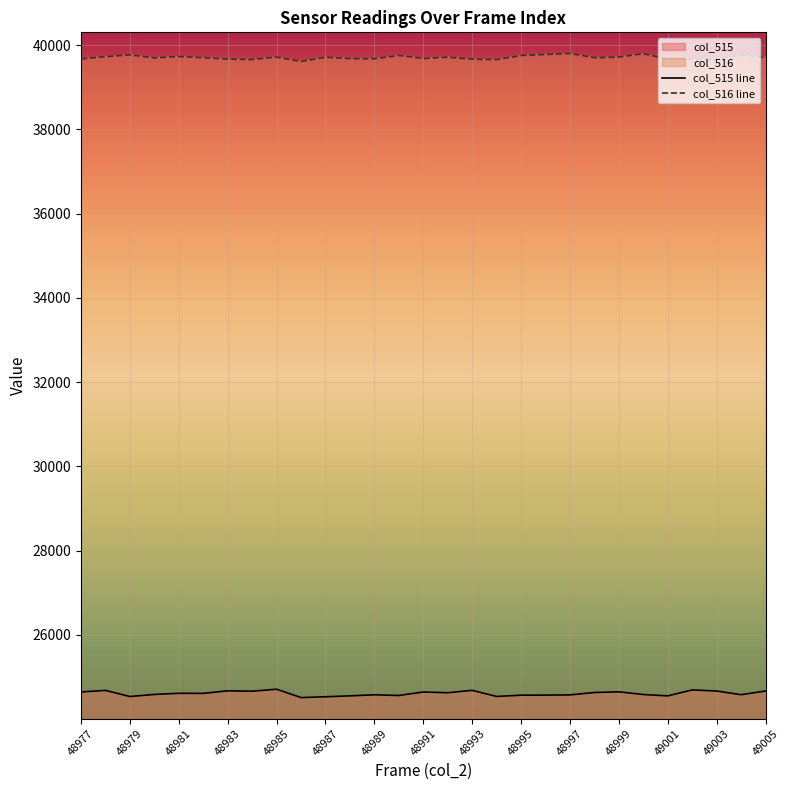

What is the maximum value shown in the chart?

39804